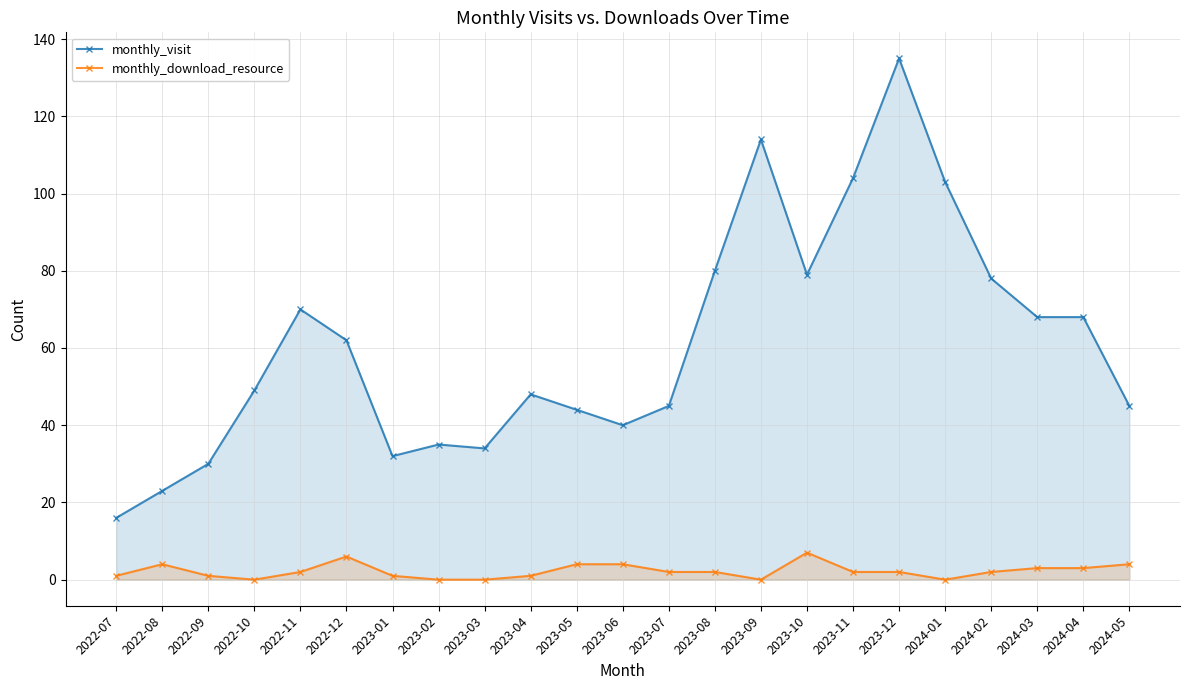

Reading right to left, list all the values displayed in this chart.

monthly_visit: 2024-05=45	2024-04=68	2024-03=68	2024-02=78	2024-01=103	2023-12=135	2023-11=104	2023-10=79	2023-09=114	2023-08=80	2023-07=45	2023-06=40	2023-05=44	2023-04=48	2023-03=34	2023-02=35	2023-01=32	2022-12=62	2022-11=70	2022-10=49	2022-09=30	2022-08=23	2022-07=16
monthly_download_resource: 2024-05=4	2024-04=3	2024-03=3	2024-02=2	2024-01=0	2023-12=2	2023-11=2	2023-10=7	2023-09=0	2023-08=2	2023-07=2	2023-06=4	2023-05=4	2023-04=1	2023-03=0	2023-02=0	2023-01=1	2022-12=6	2022-11=2	2022-10=0	2022-09=1	2022-08=4	2022-07=1